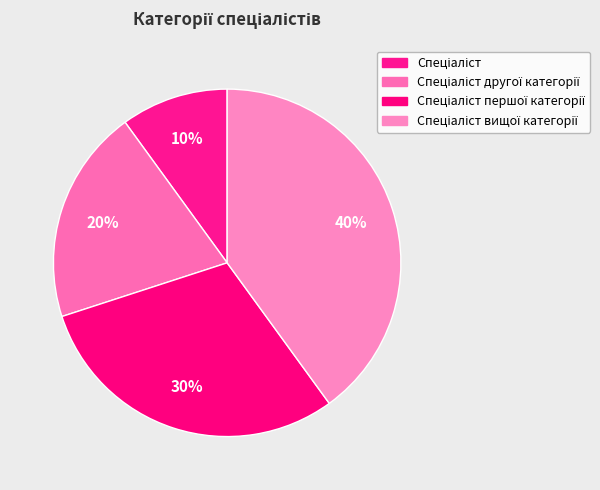

Rank the categories by value from highest to lowest.

Спеціаліст вищої категорії, Спеціаліст першої категорії, Спеціаліст другої категорії, Спеціаліст